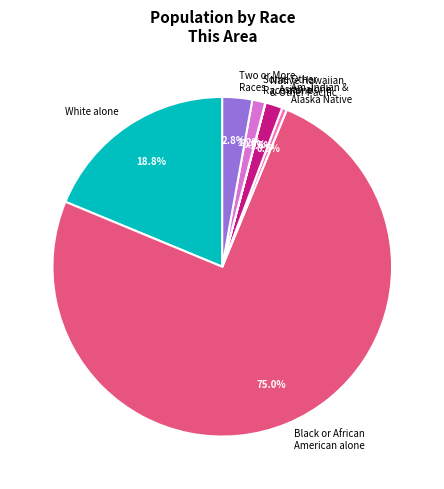

What is the largest slice in the pie chart?

Black or African American alone